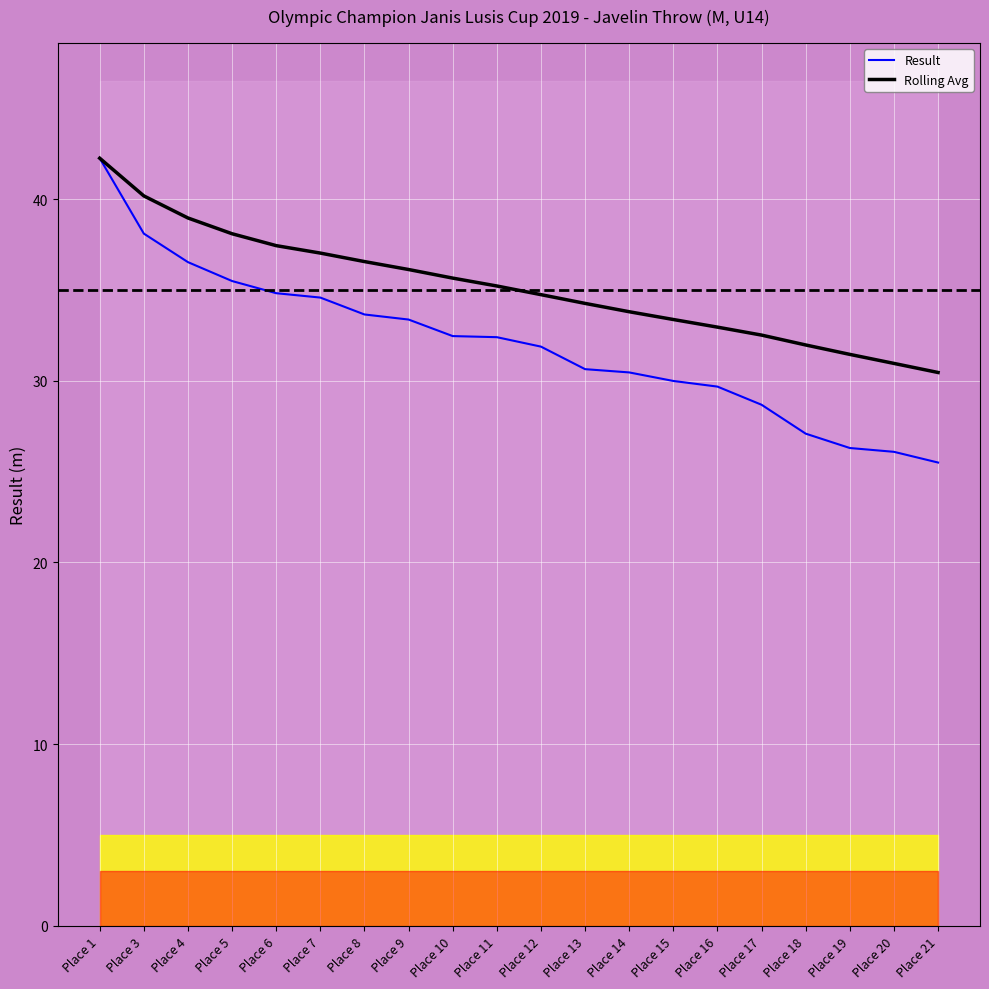

Which series has the widest spread of values?

Result